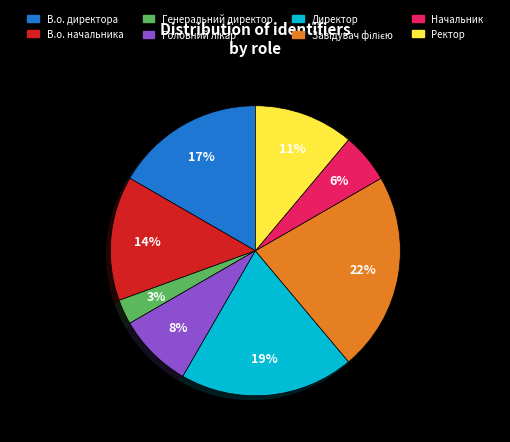

To the nearest percent, what portion does В.о. начальника represent?

14%